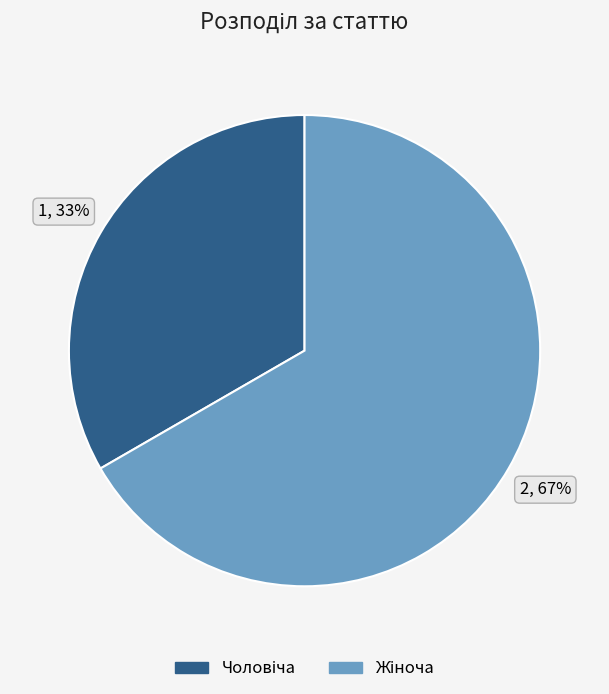

Is there any slice that represents more than half of the pie?

Yes